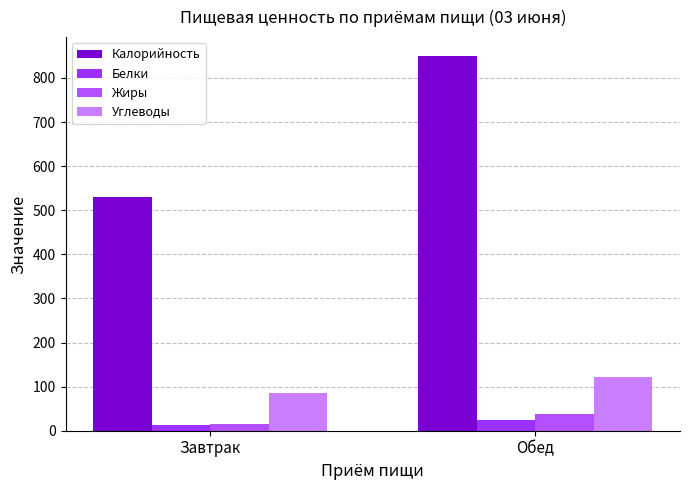

Is it true that Углеводы equals 121 at Обед?

True